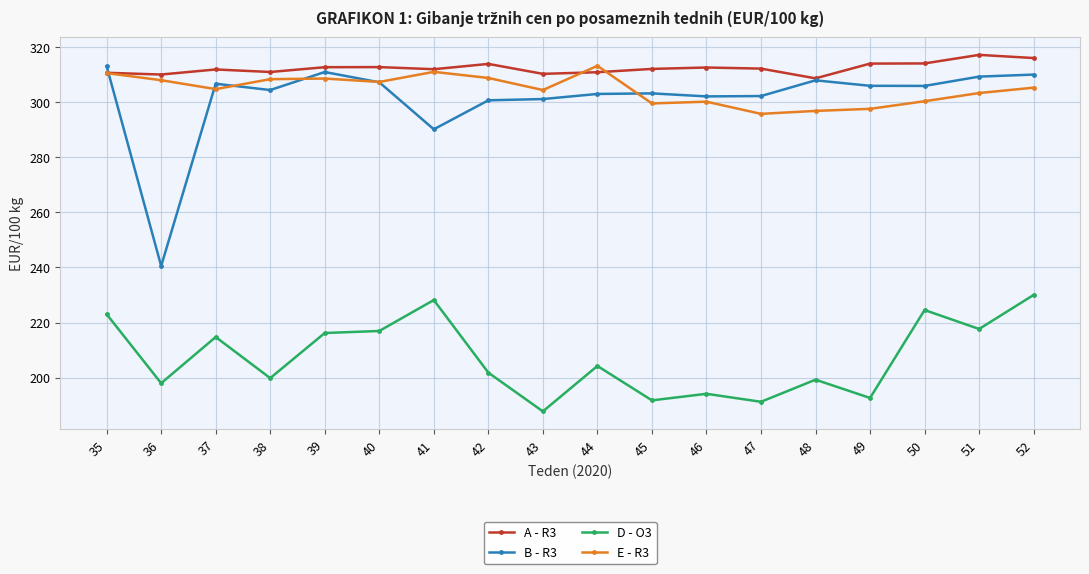

True or false: B - R3 and E - R3 intersect in this chart.

True